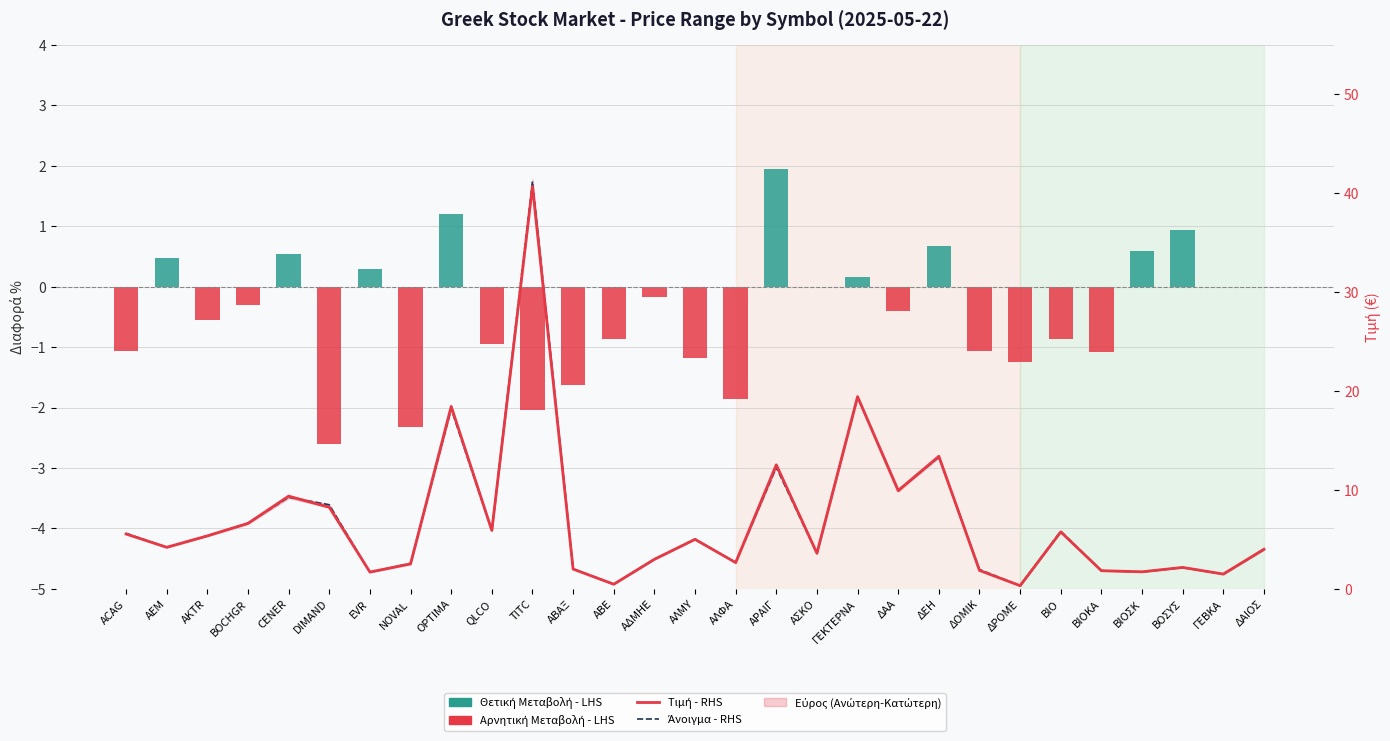

How many groups of bars are there?

29